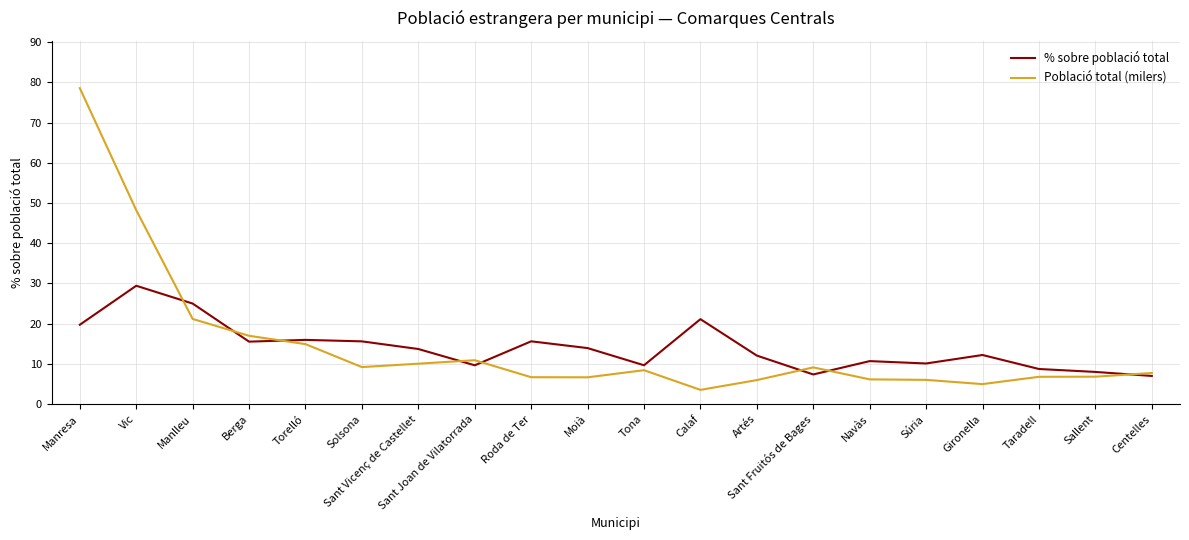

What is the total value across all series at Sant Vicenç de Castellet?

23.8